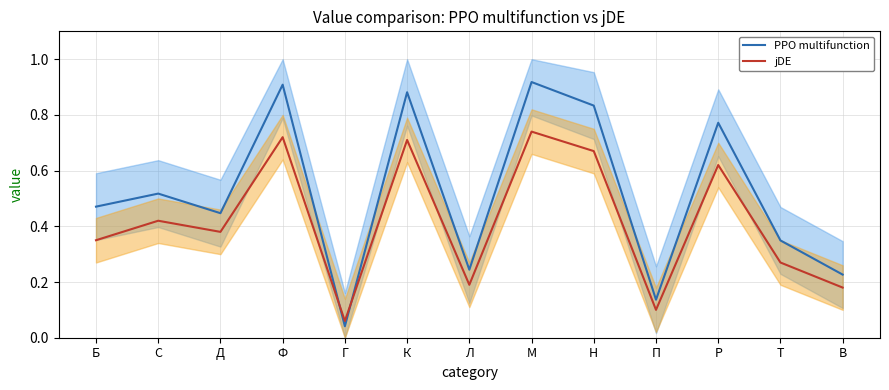

List the series in order of their peak value, lowest first.

jDE, PPO multifunction